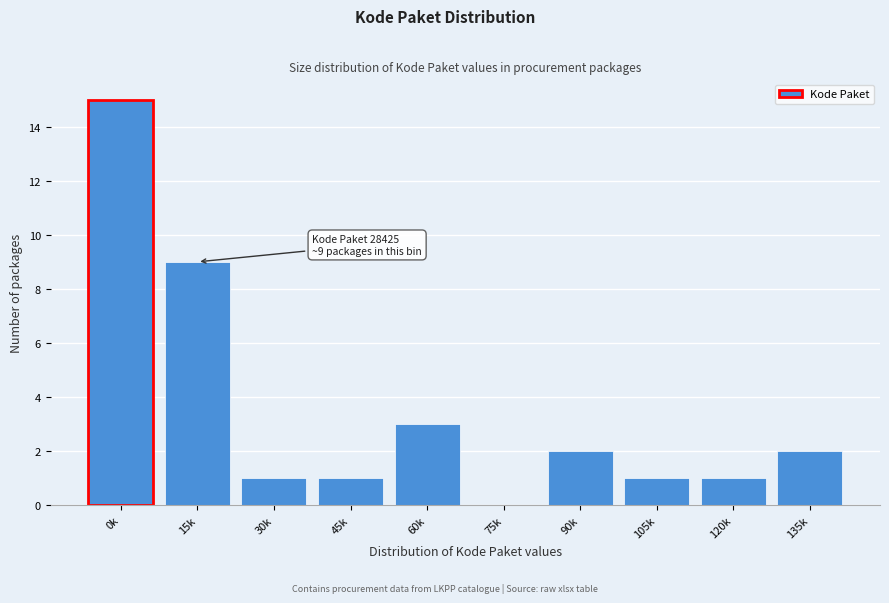

Reading left to right, transcribe all the data shown in this chart.

0k=15	15k=9	30k=1	45k=1	60k=3	75k=0	90k=2	105k=1	120k=1	135k=2